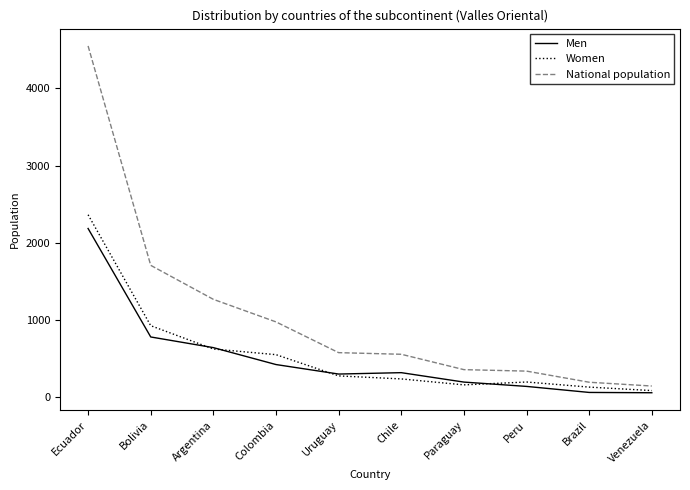

What is the spread (max minus min) of values at Argentina?

643